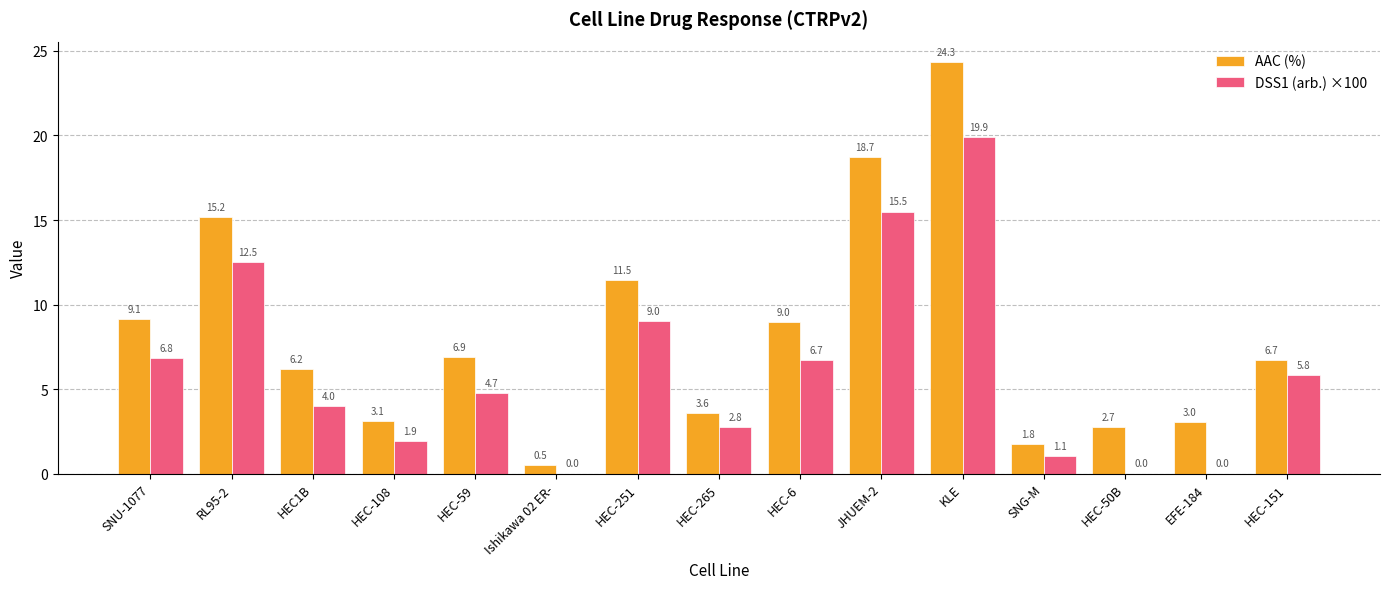

Are the bars grouped side by side (vs. stacked)?

Yes